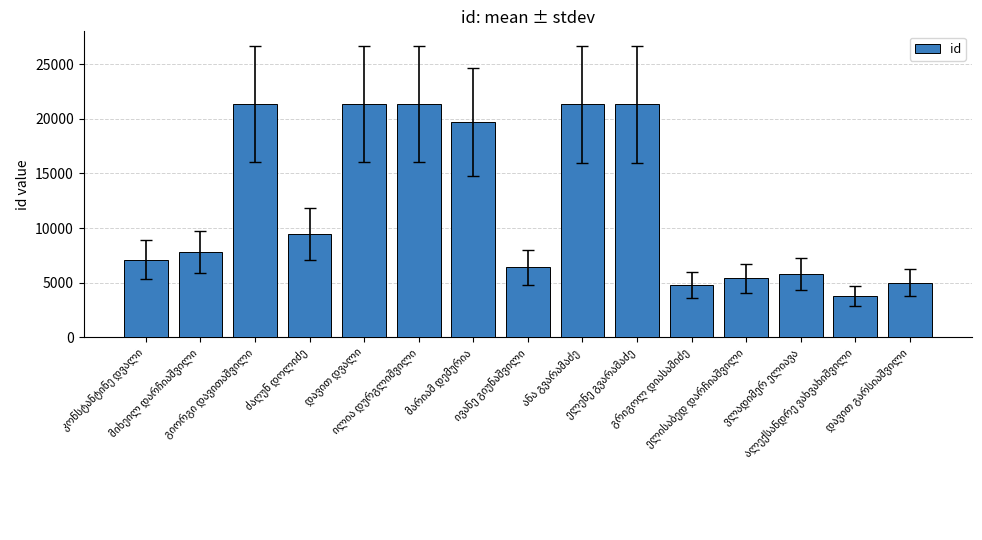

What is the smallest value displayed?

3762